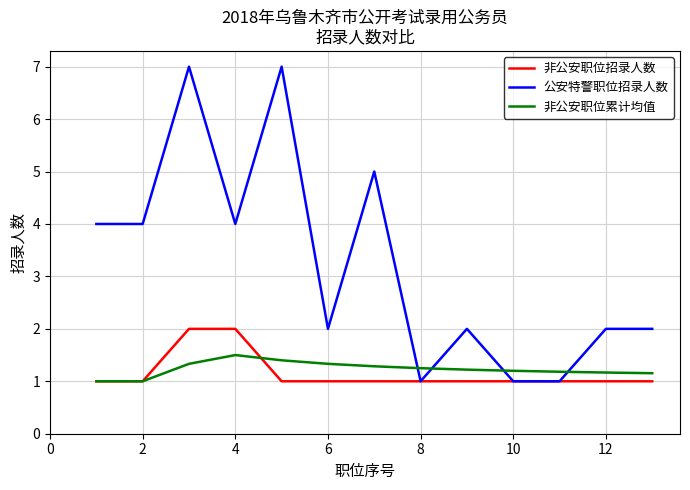

What is the maximum value for 公安特警职位招录人数?

7.0